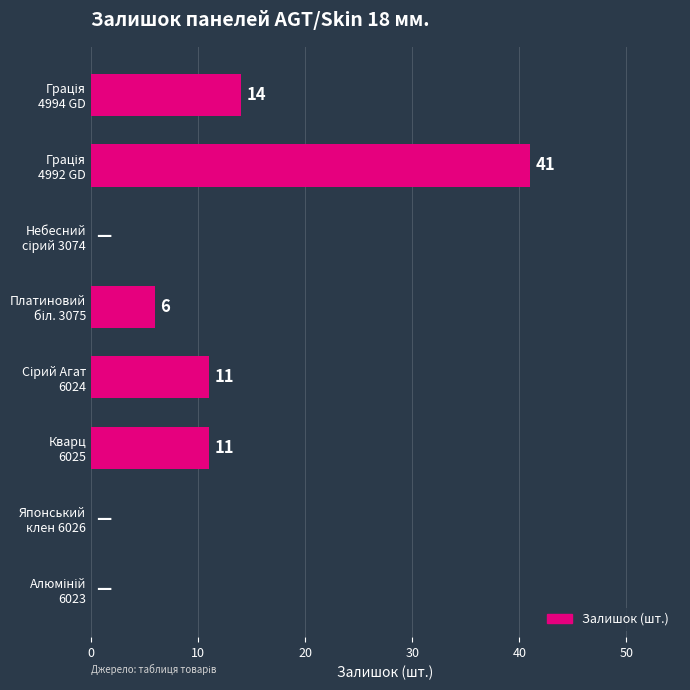

How many data points does each series have?

8